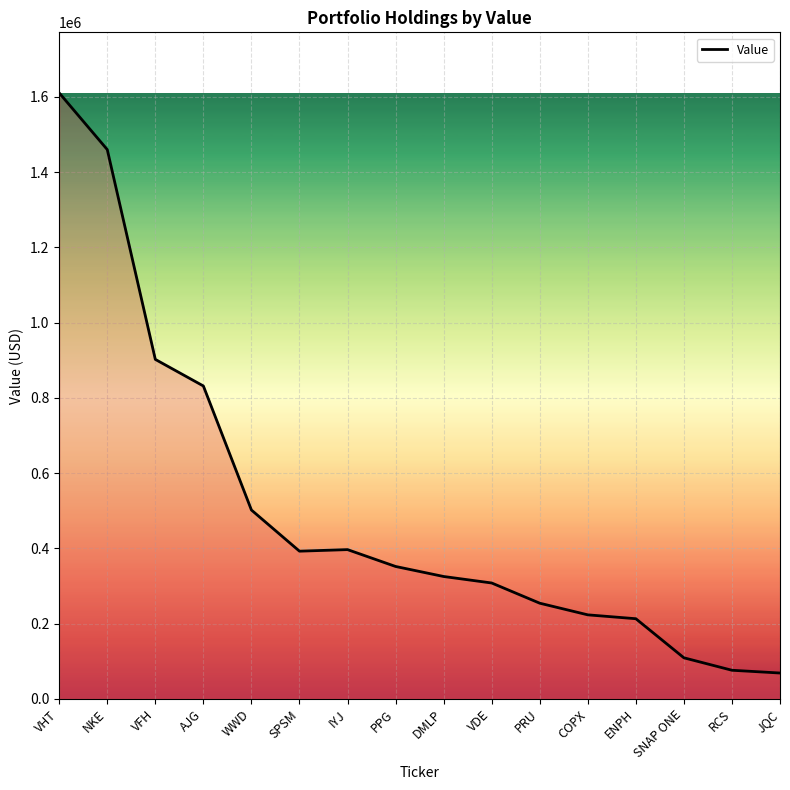

What is the average value?

501656